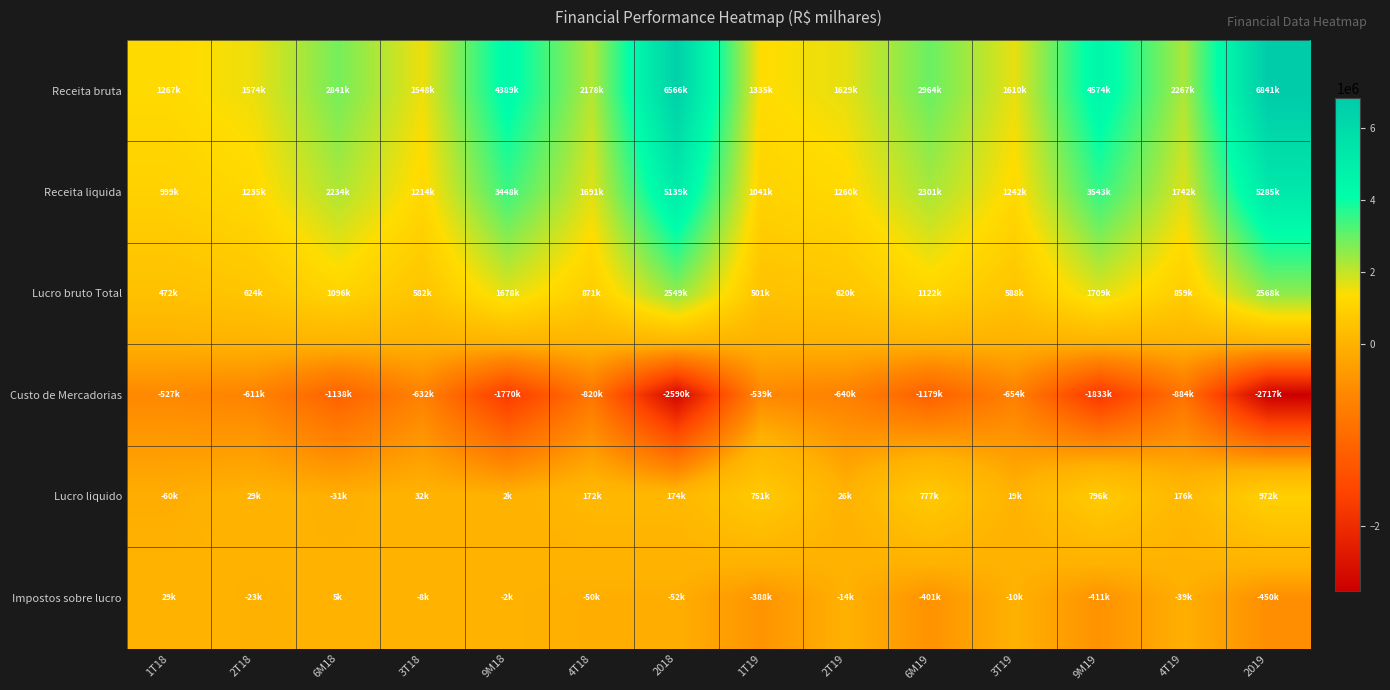

What is the minimum value shown in the chart?

-2717065